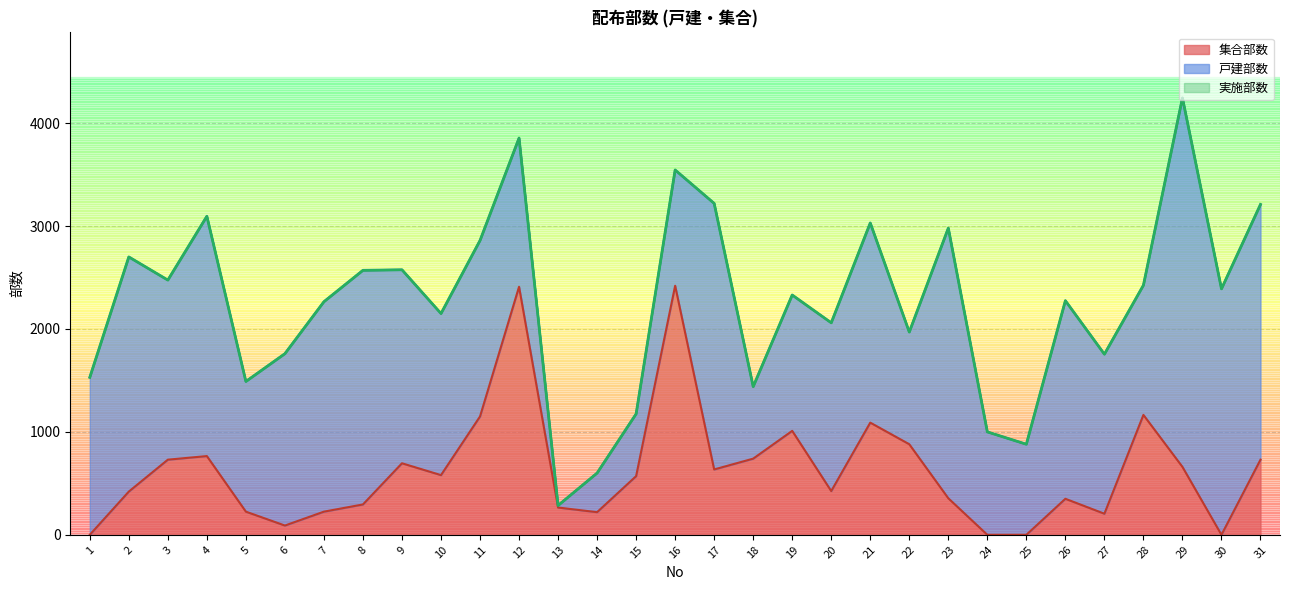

Is the value of 実施部数 at 19 greater than the value of 集合部数 at 30?

Yes